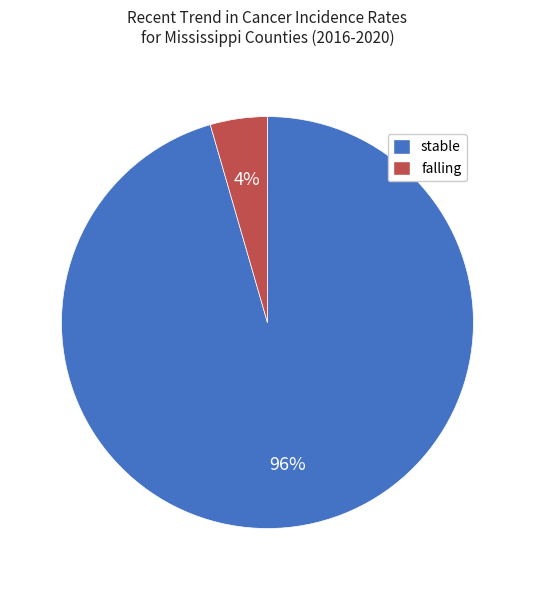

Count the number of slices in the pie.

2